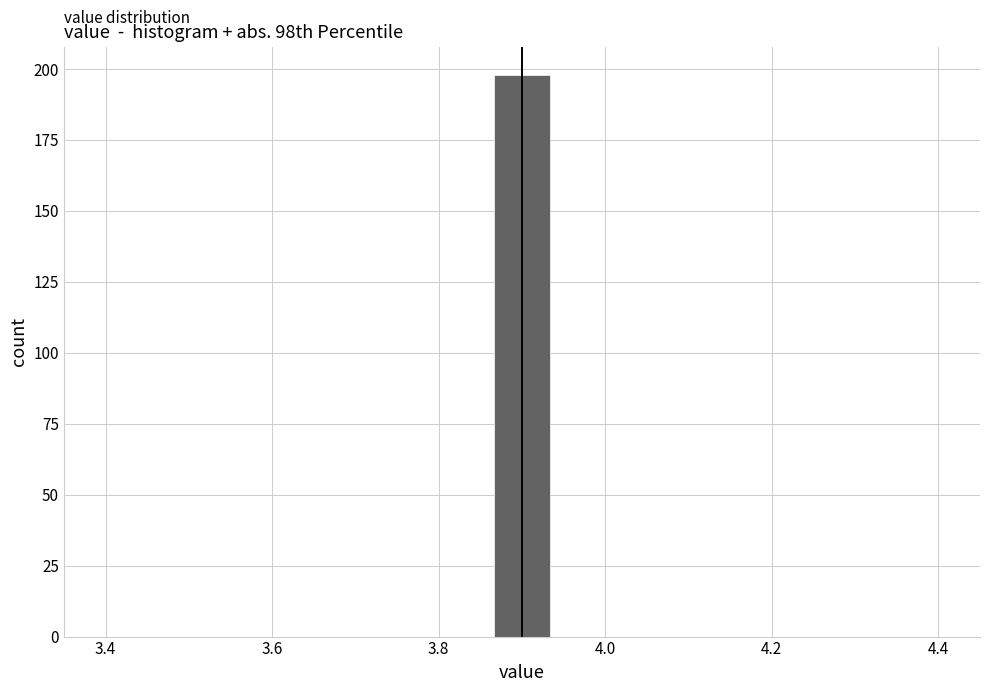

Read against the x-axis, roughly where is the centre of the tallest bar?

3.90